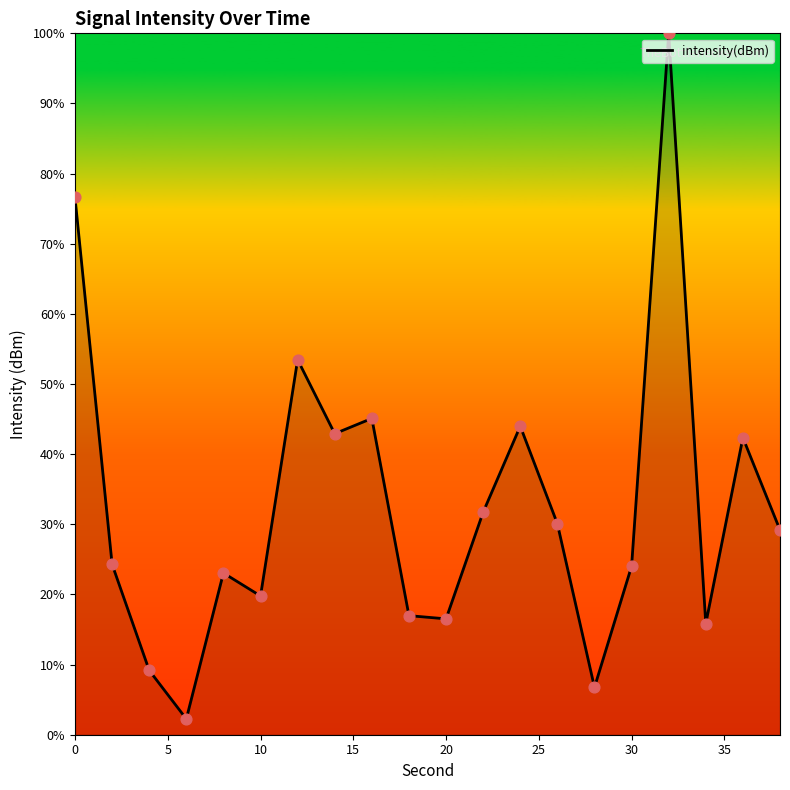

What is the maximum value shown in the chart?

100.0